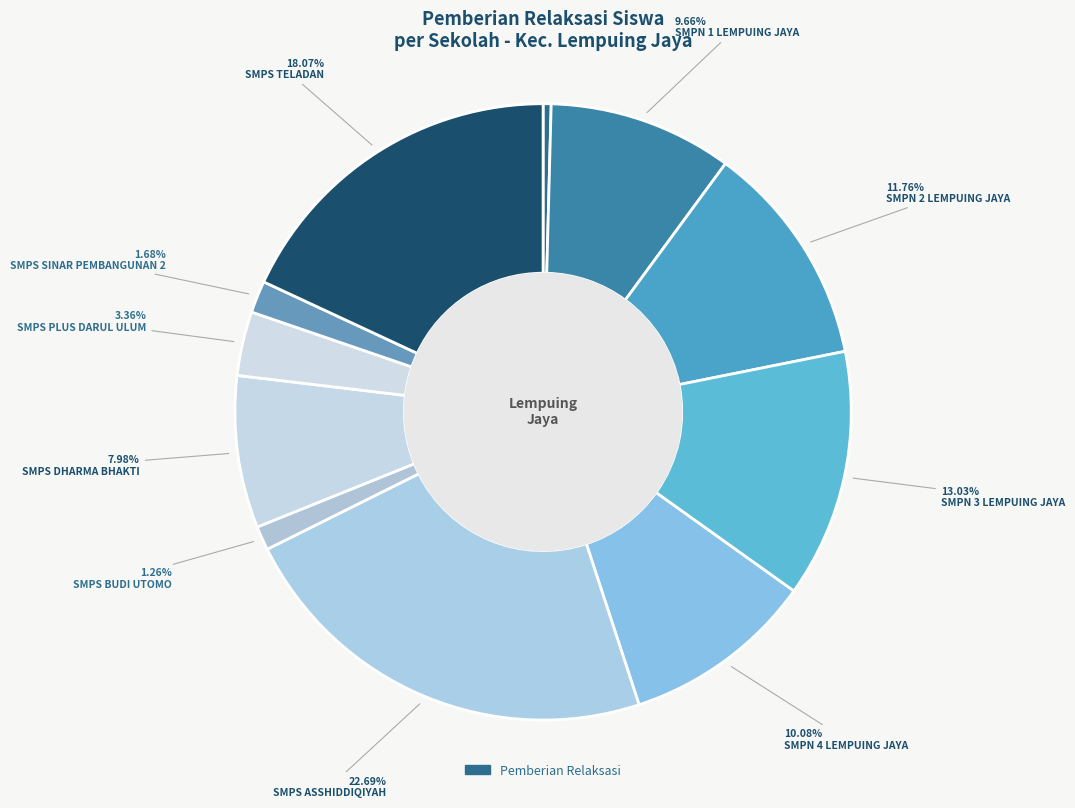

Which category has the smallest portion of the pie?

PKBM HARAPAN INSAN